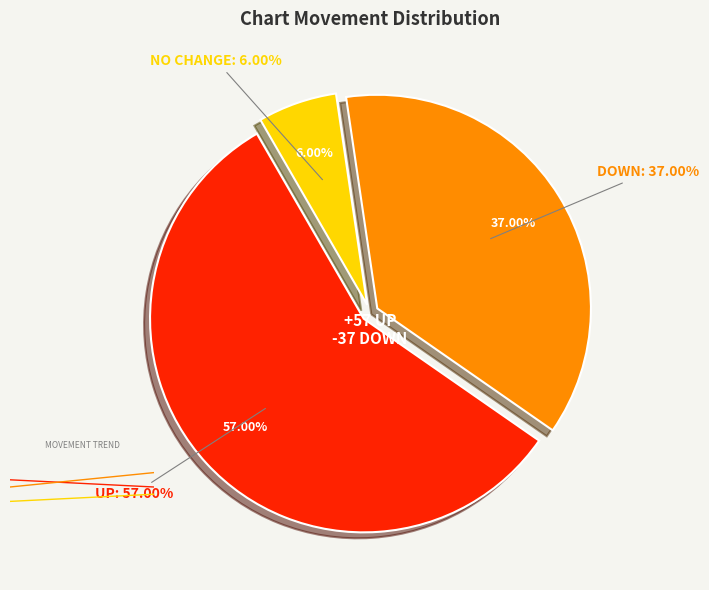

Does up account for over 50% of the chart?

Yes